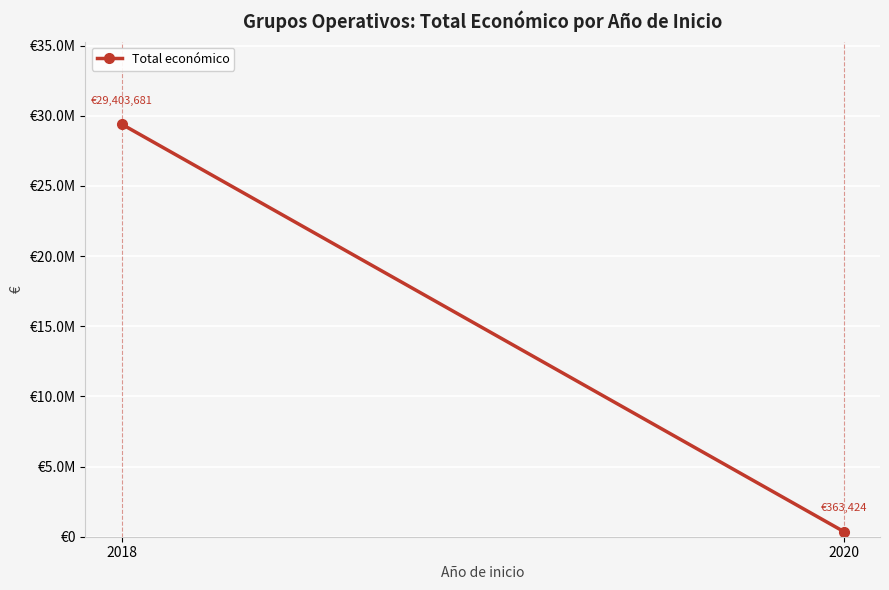

How many series are shown in this chart?

1